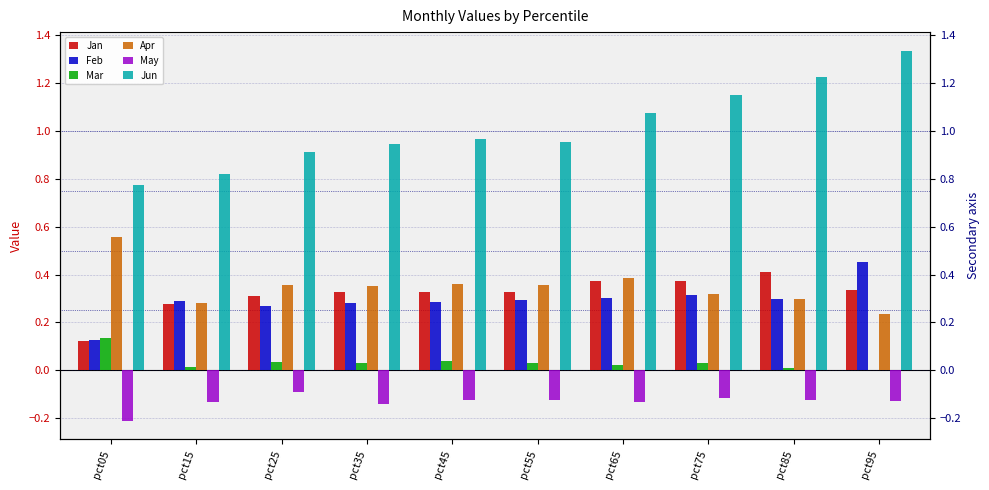

Between pct05 and pct55, which is larger?

pct55